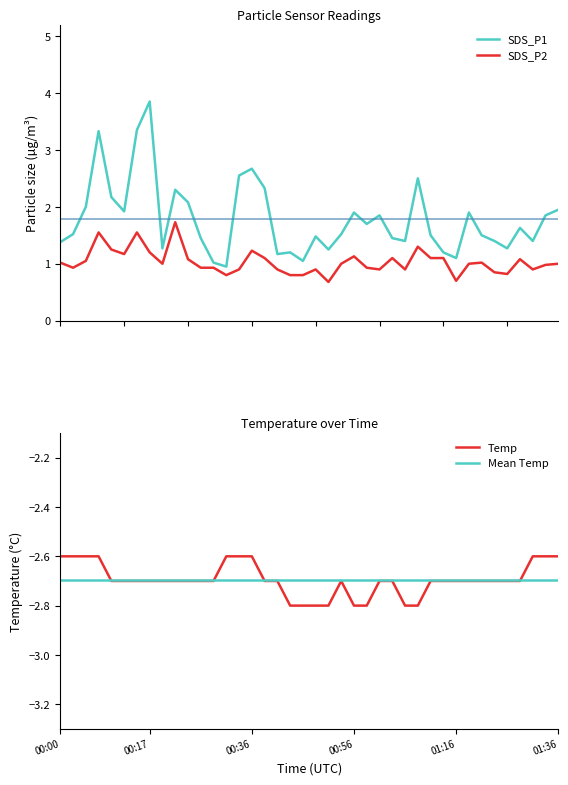

What is the average value of the SDS_P2 series?

1.0